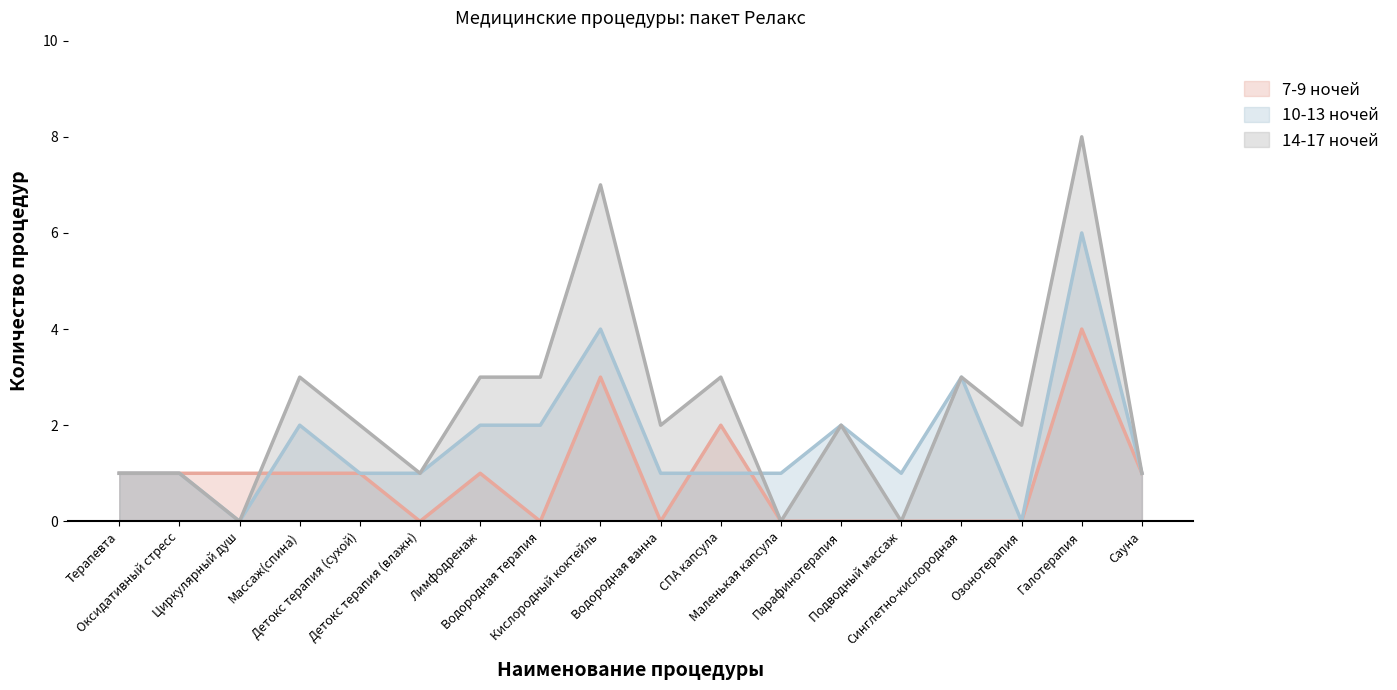

List the series in order of their overall mean, highest first.

14-17 ночей, 10-13 ночей, 7-9 ночей